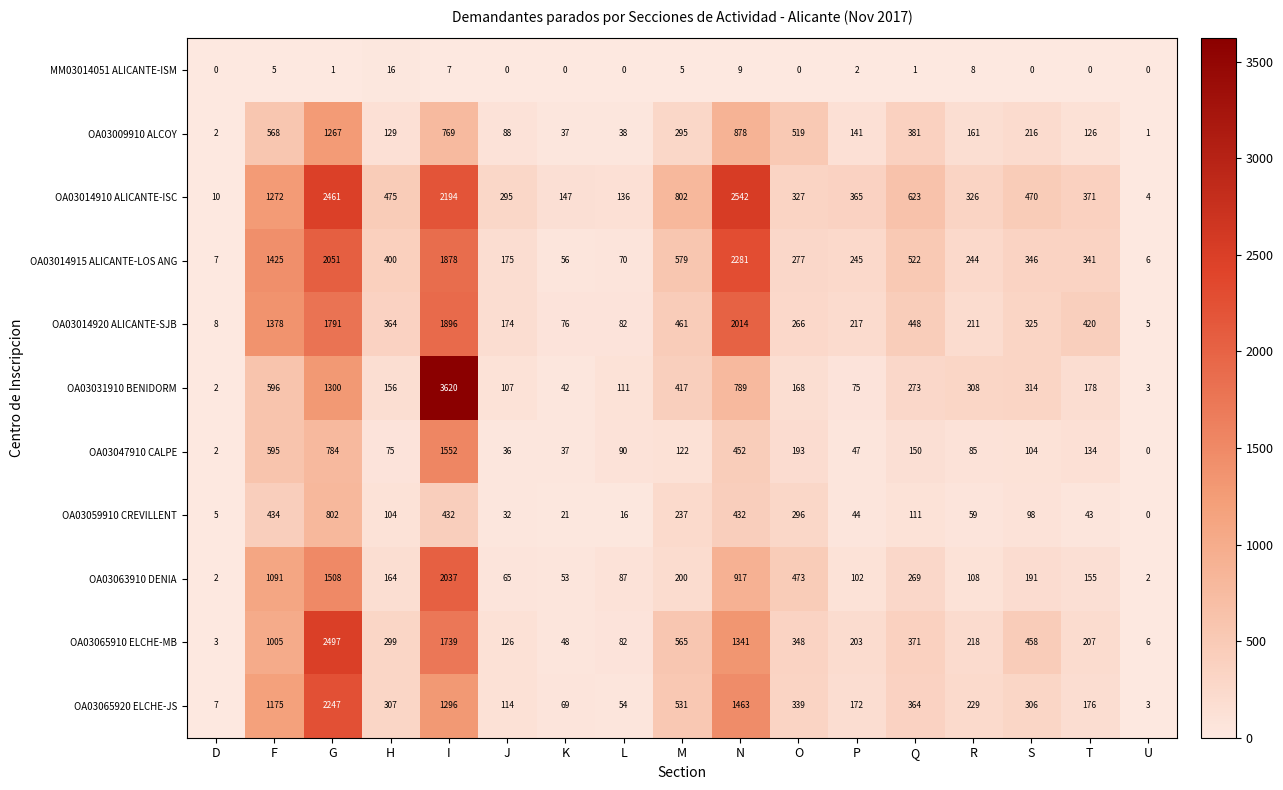

Where does the MM03014051 ALICANTE-ISM series first go above 1?

F